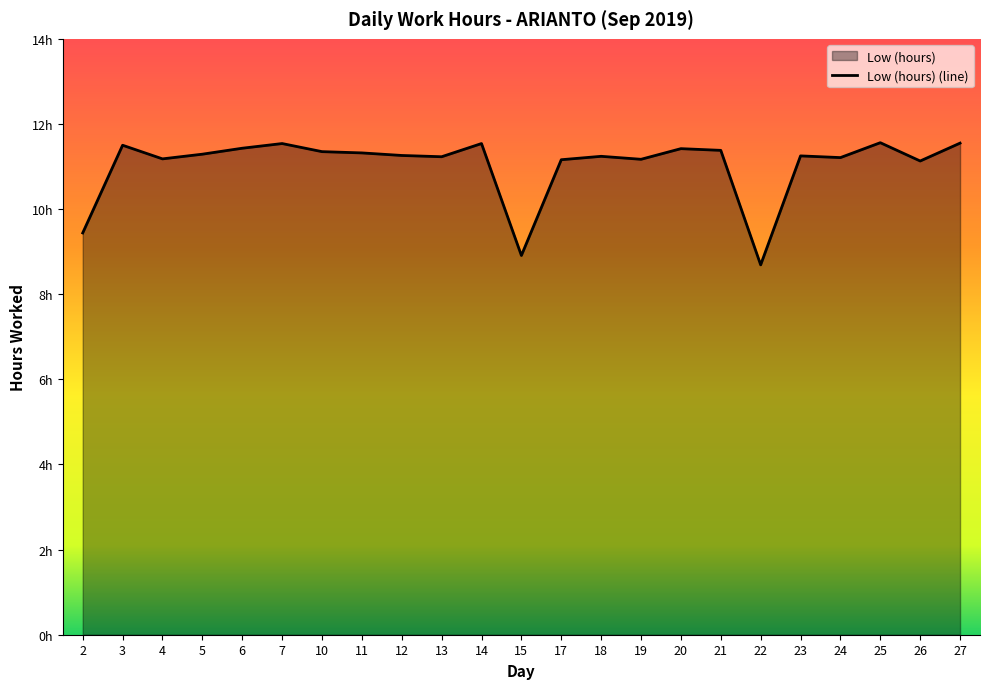

Read the value at 24.

11.2